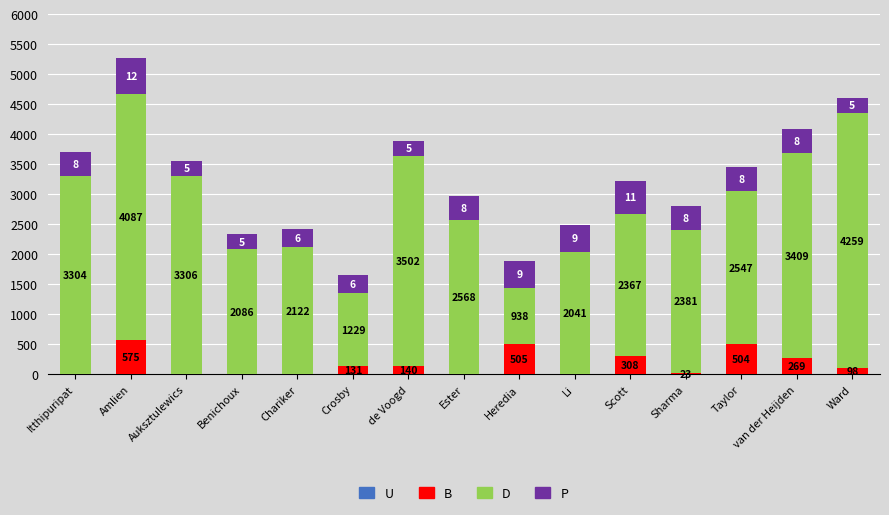

What is the sum of all B values?

2553